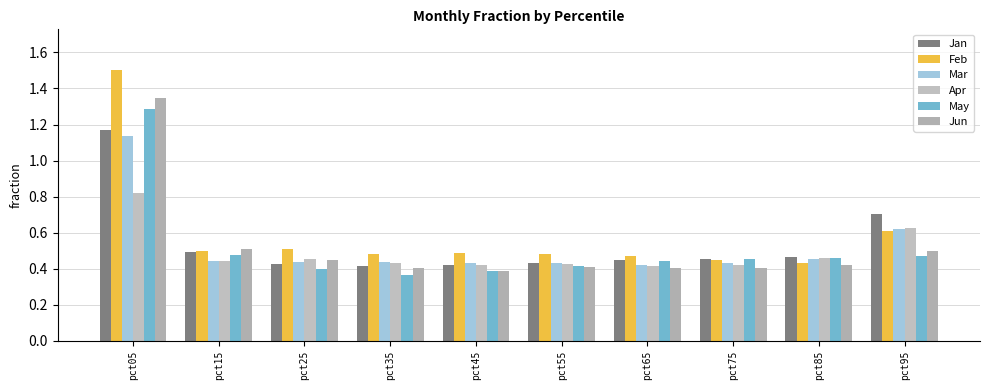

What is the value of the Apr bar at the 5th from the left?

0.4